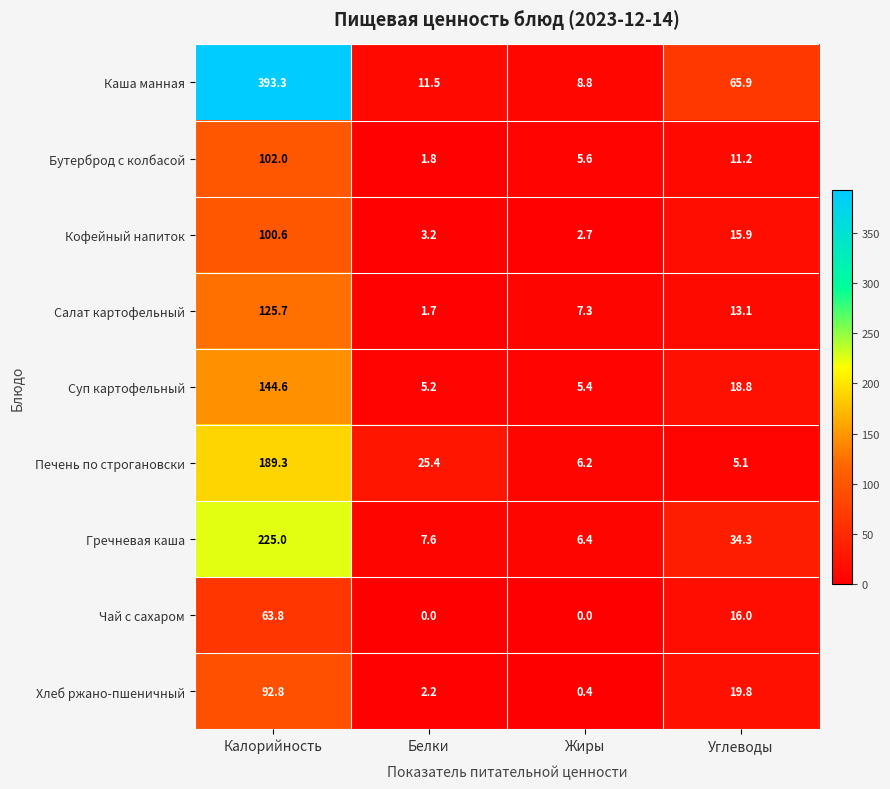

At which label does Хлеб ржано-пшеничный first exceed 19?

Калорийность